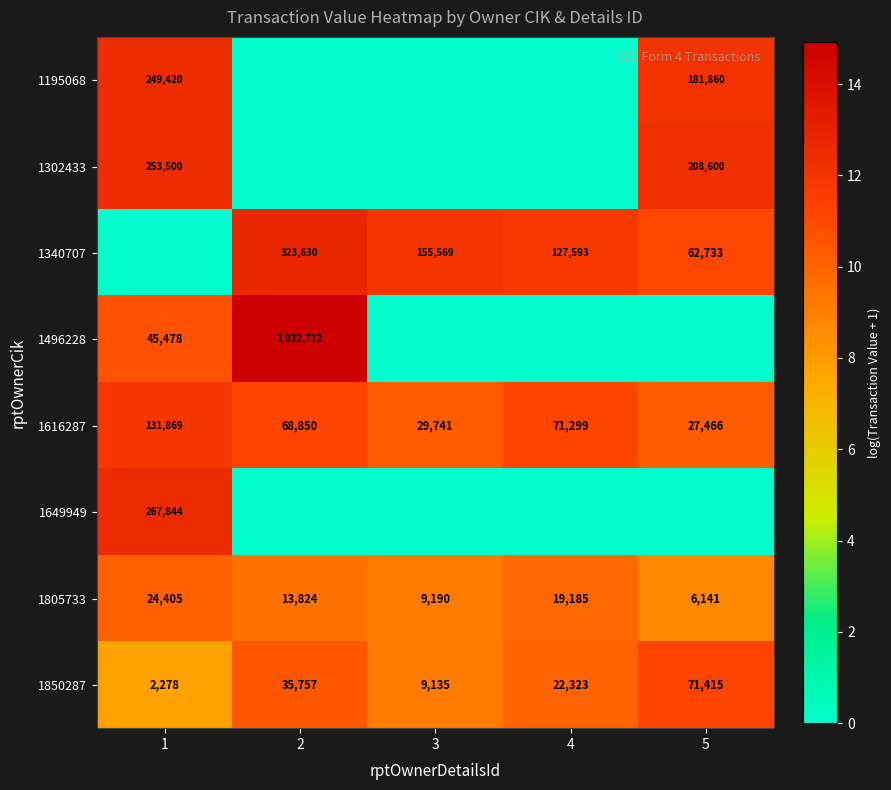

What is the sum of all 1616287 values?

329225